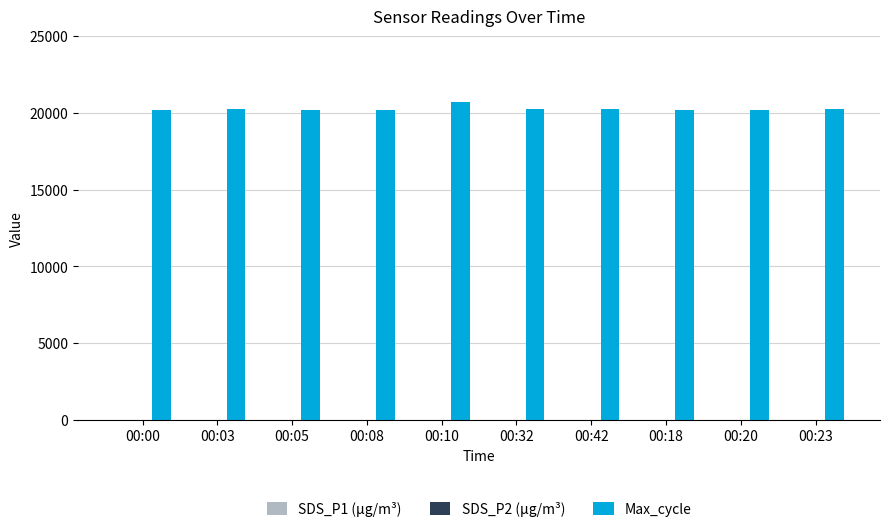

What is the greatest value displayed?

20672.0